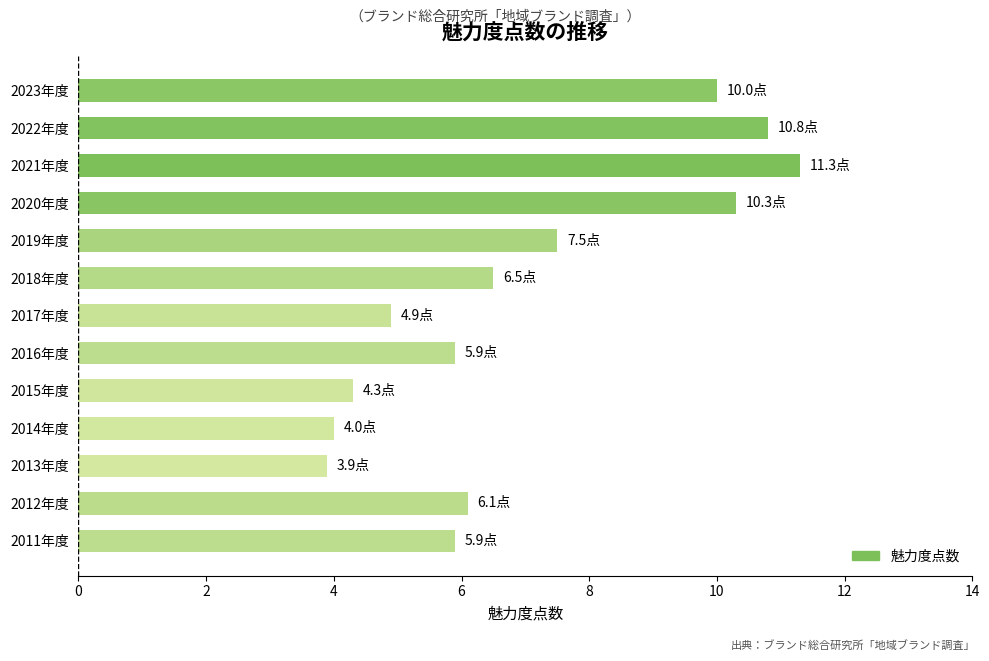

What is the difference between the maximum and minimum values?

7.4